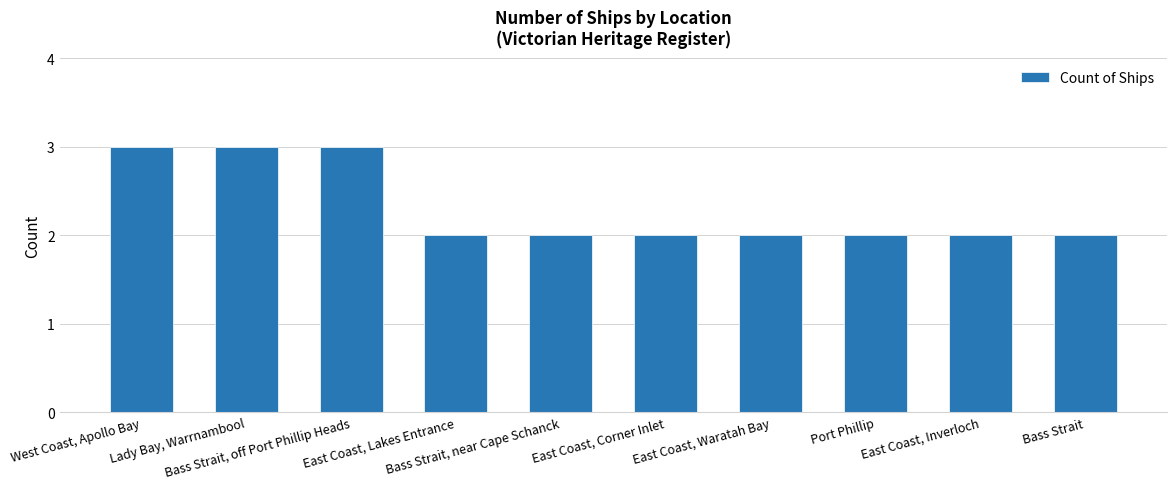

Reading right to left, list all the values displayed in this chart.

Bass Strait=2	East Coast, Inverloch=2	Port Phillip=2	East Coast, Waratah Bay=2	East Coast, Corner Inlet=2	Bass Strait, near Cape Schanck=2	East Coast, Lakes Entrance=2	Bass Strait, off Port Phillip Heads=3	Lady Bay, Warrnambool=3	West Coast, Apollo Bay=3